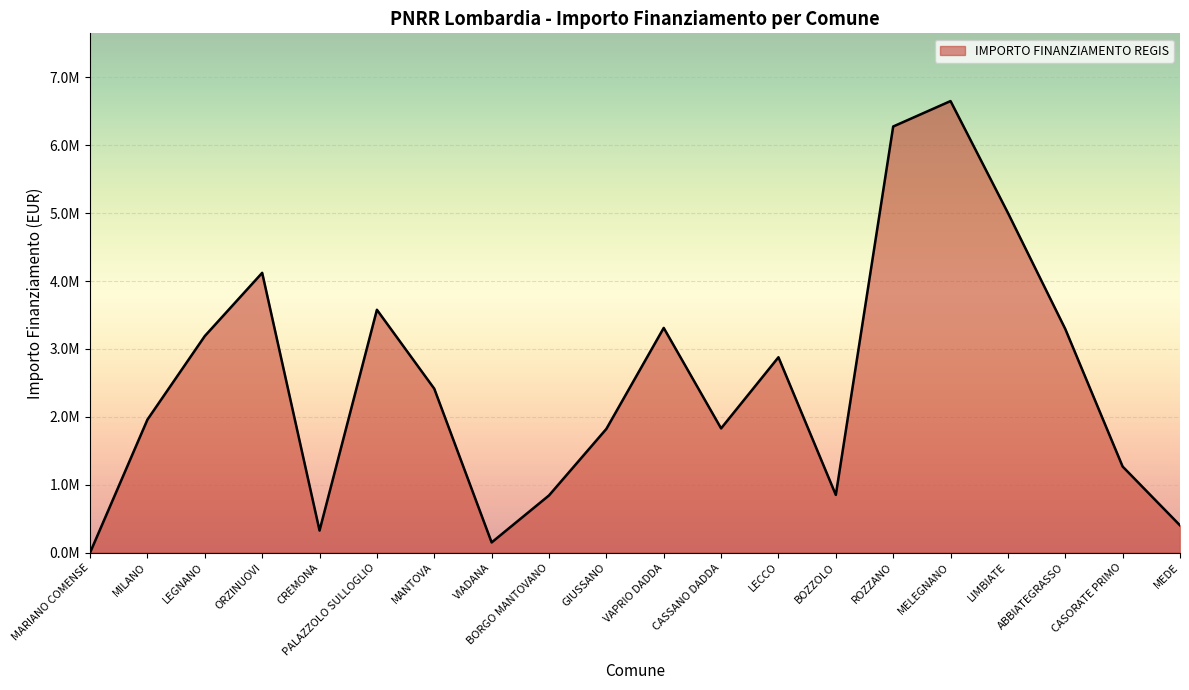

True or false: the data shows 6896975.1 at LIMBIATE.

False